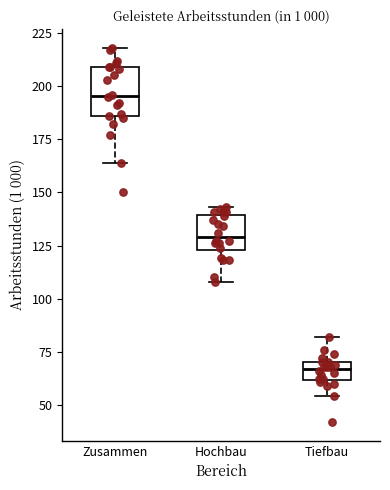

Reading left to right, read every box against the y-axis: the position of its median line, the range the box covers, and the ends of its whiskers. The values are not printed on the chart, so give them approximately, as read against the axis.

Zusammen: median 195, box 185 to 210, whiskers 165 to 220
Hochbau: median 130, box 125 to 140, whiskers 110 to 145
Tiefbau: median 65, box 60 to 70, whiskers 55 to 80